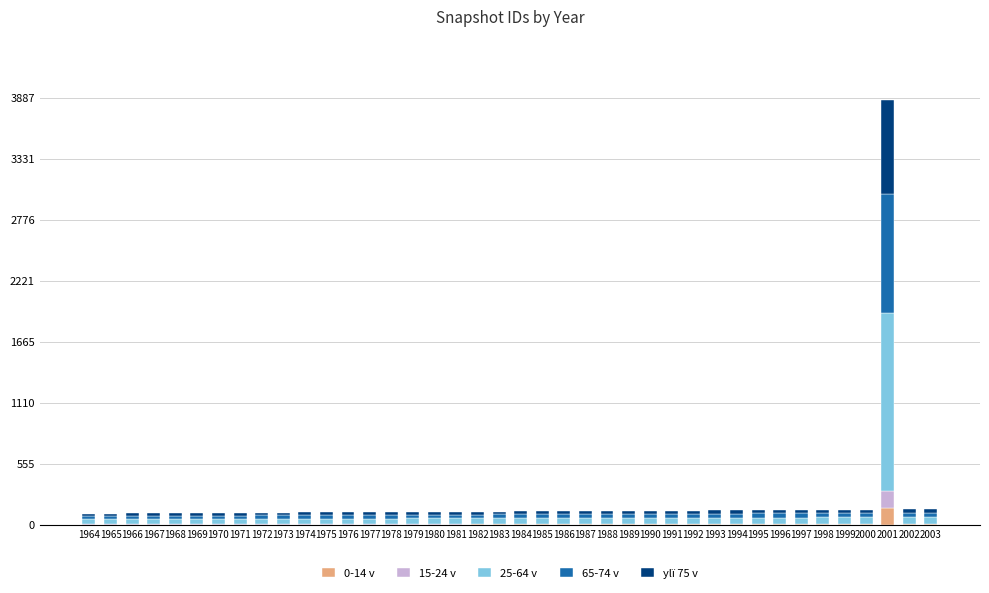

At which category is the sum across all series the highest?

2001